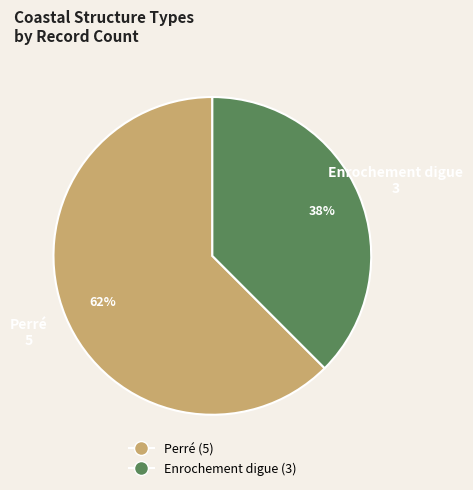

The Enrochement digue slice represents 28% of the pie. True or false?

False